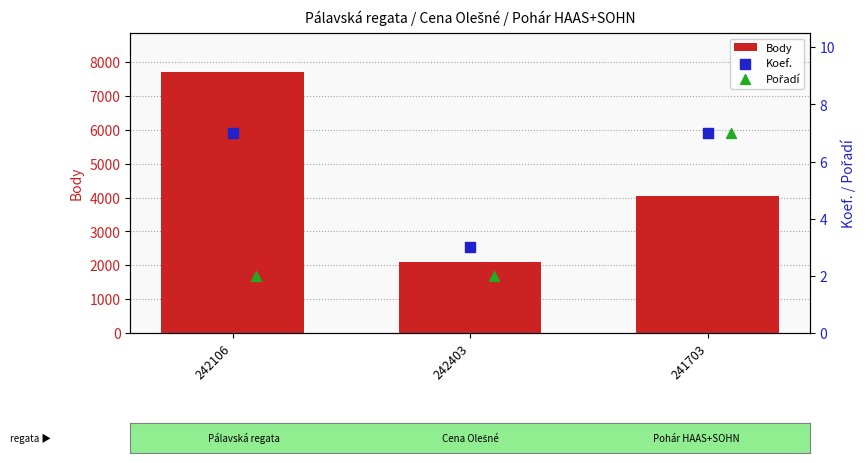

Which series has the largest total across all categories?

Body